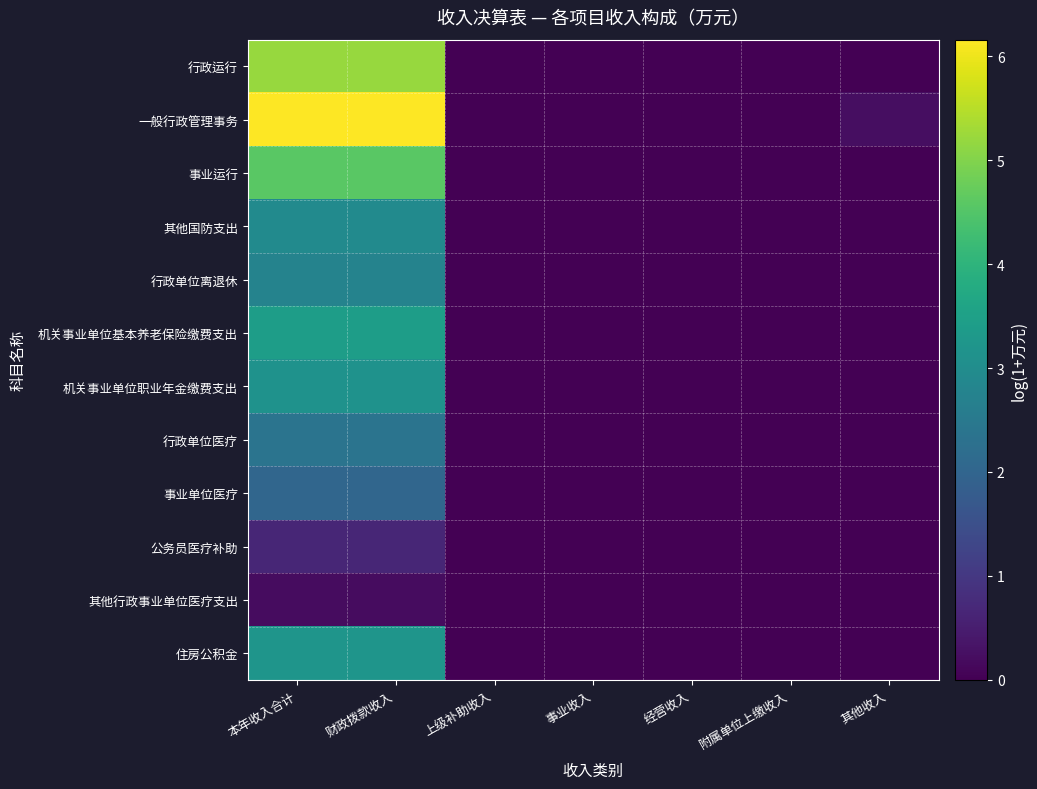

List the series in order of their peak value, highest first.

一般行政管理事务, 行政运行, 事业运行, 机关事业单位基本养老保险缴费支出, 住房公积金, 机关事业单位职业年金缴费支出, 其他国防支出, 行政单位离退休, 行政单位医疗, 事业单位医疗, 公务员医疗补助, 其他行政事业单位医疗支出